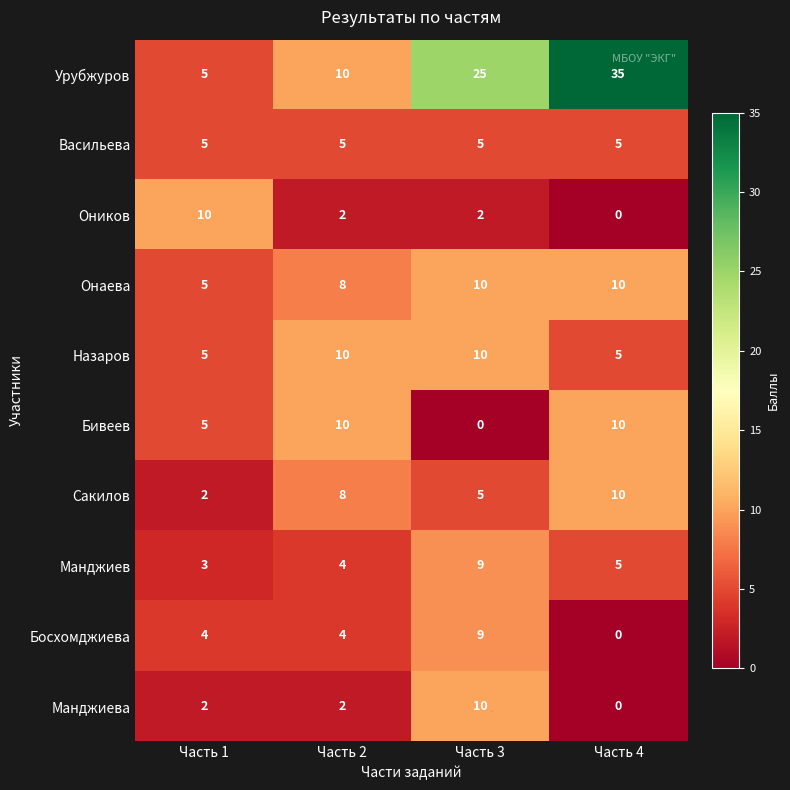

True or false: Бивеев has a value of -3 at Часть 3.

False